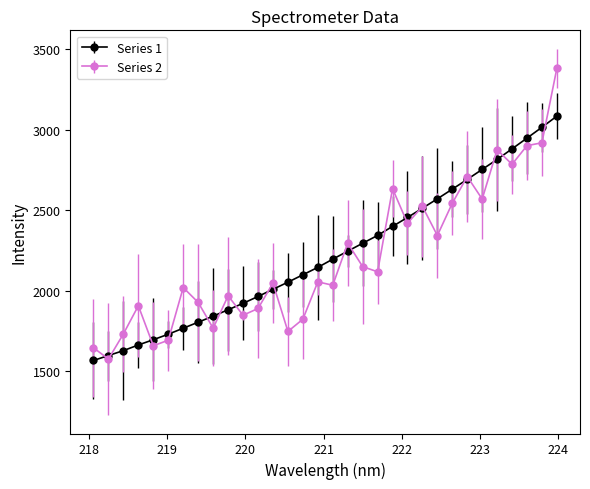

Which series has the largest range (max minus min)?

Series 2